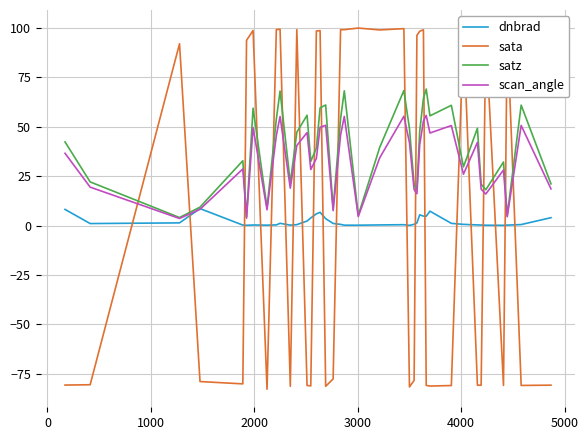

Which series has the largest range (max minus min)?

sata